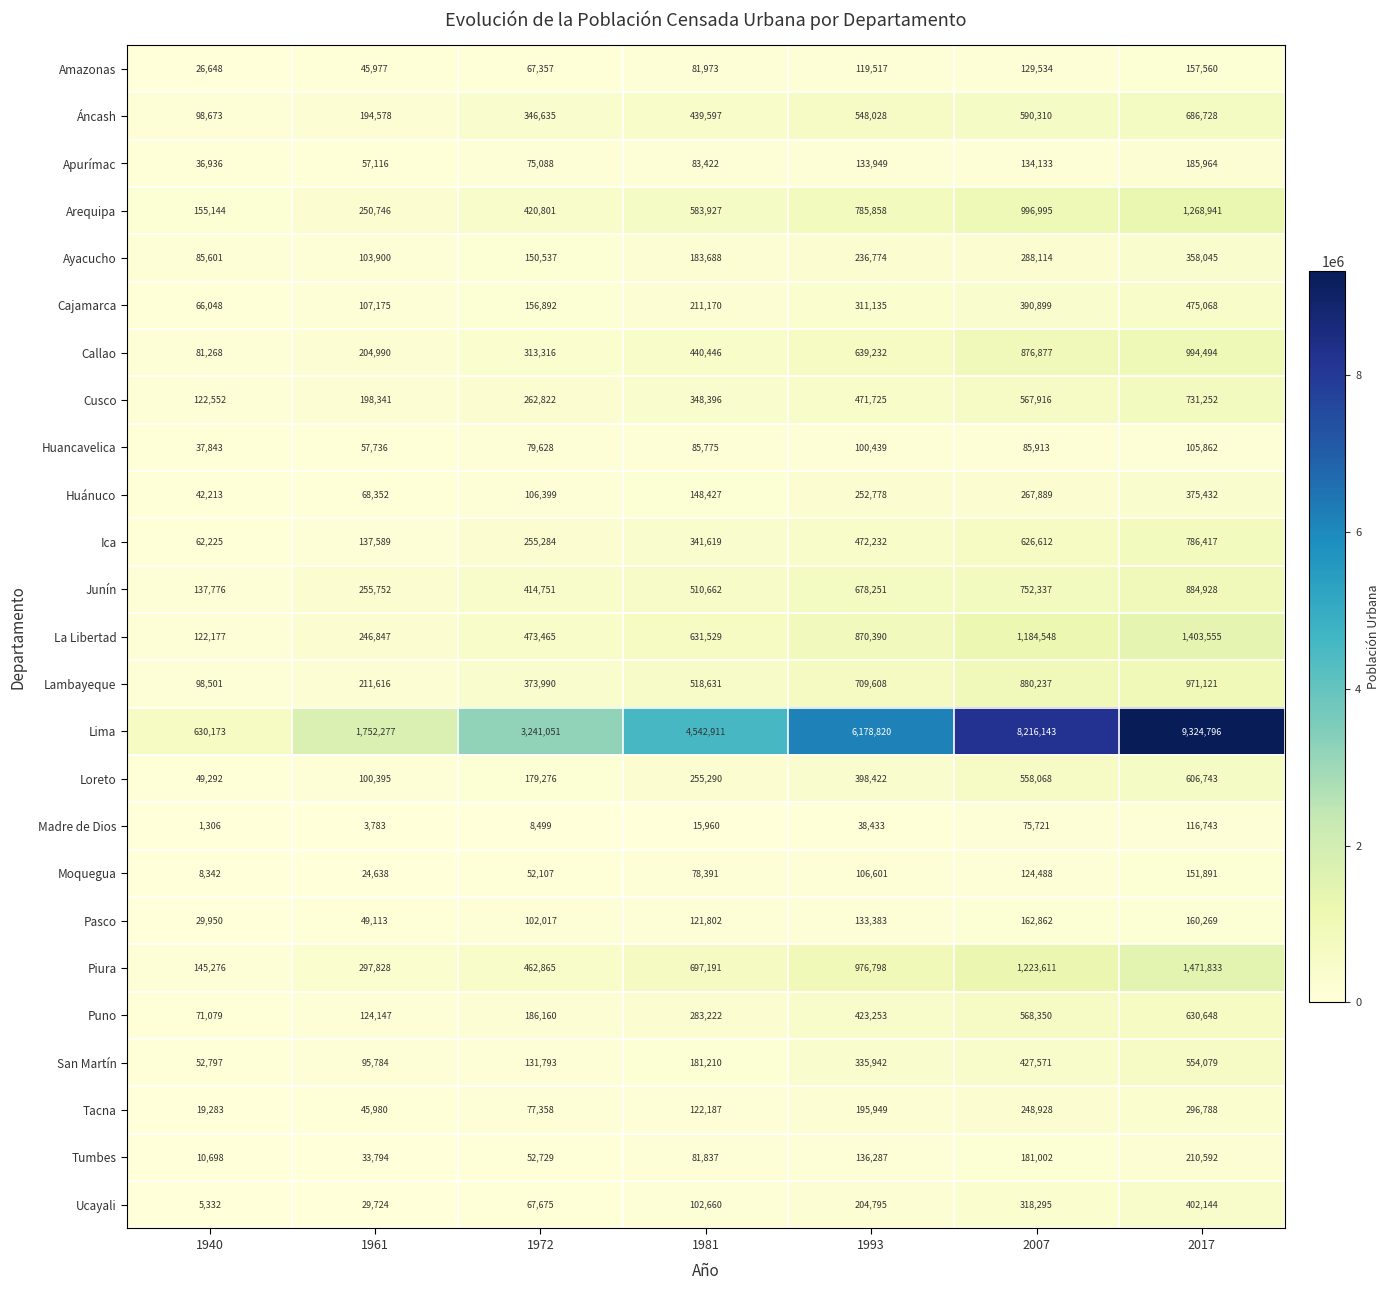

Which series has the largest range (max minus min)?

Lima